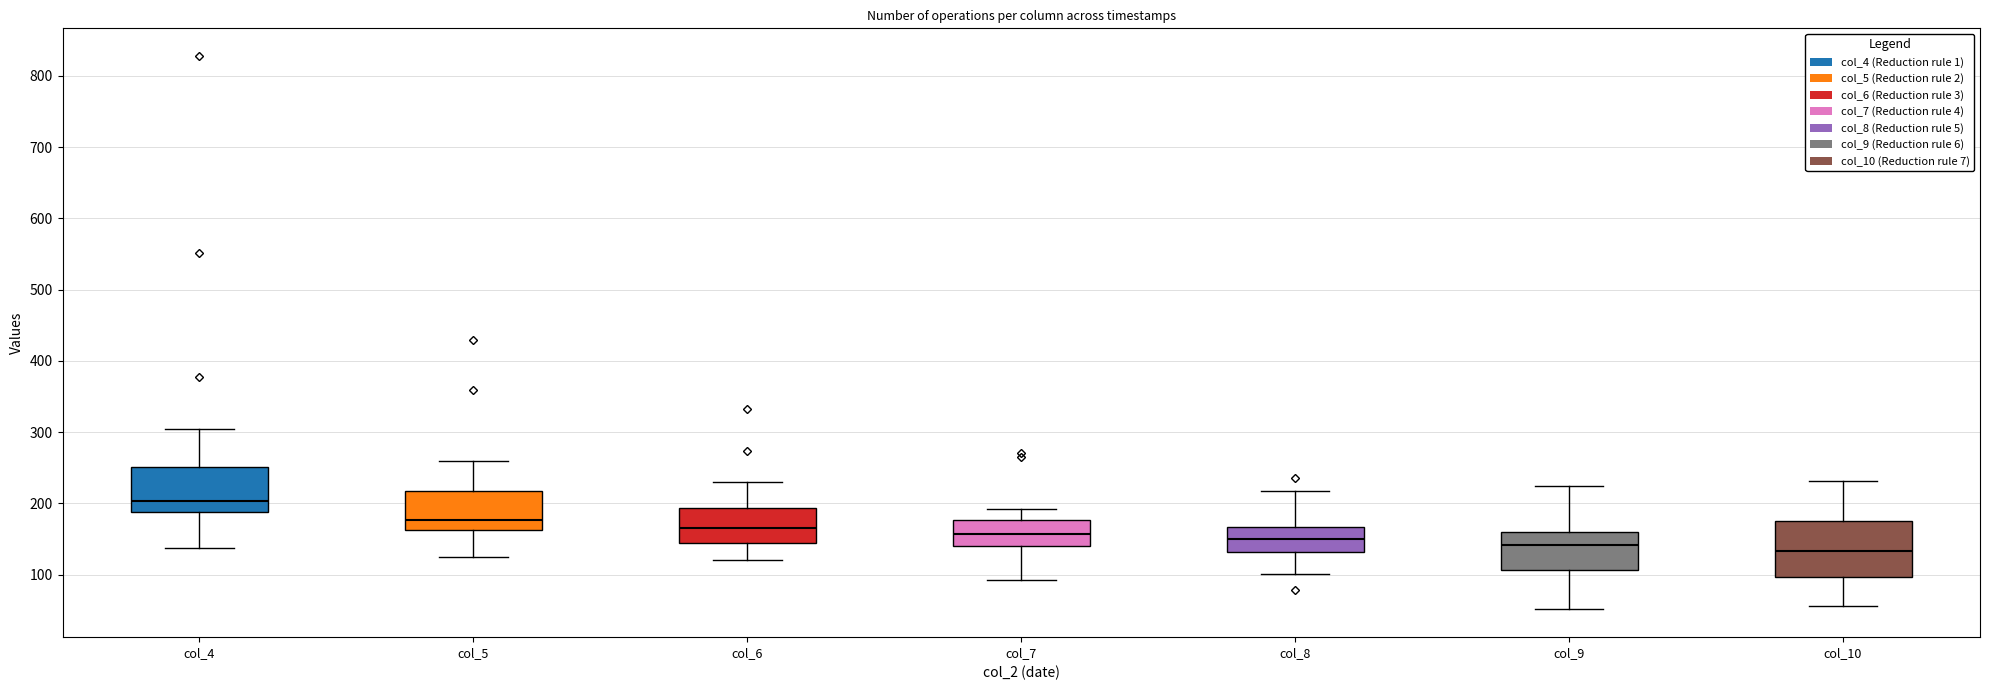

Comparing the boxes themselves (not the whiskers), which one is the tallest?

col_10